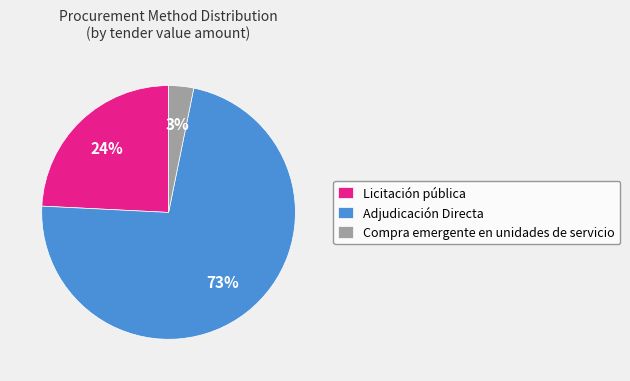

Between Licitación pública and Compra emergente en unidades de servicio, which is larger?

Licitación pública